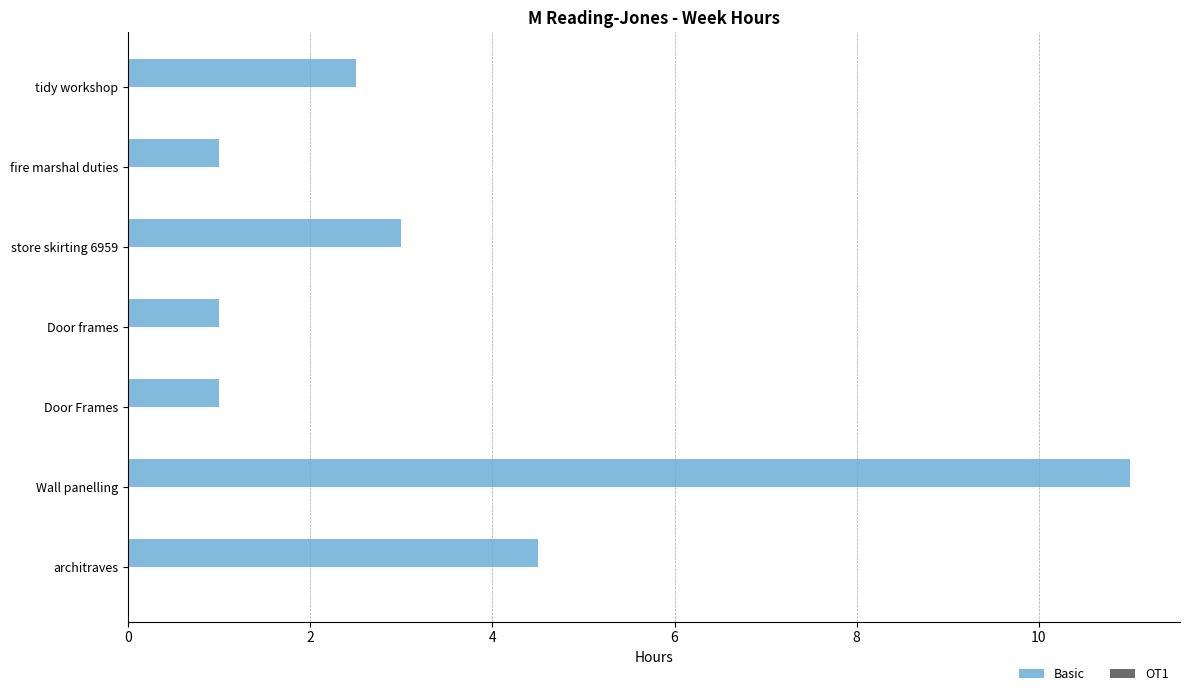

What is the sum of all values?

24.0